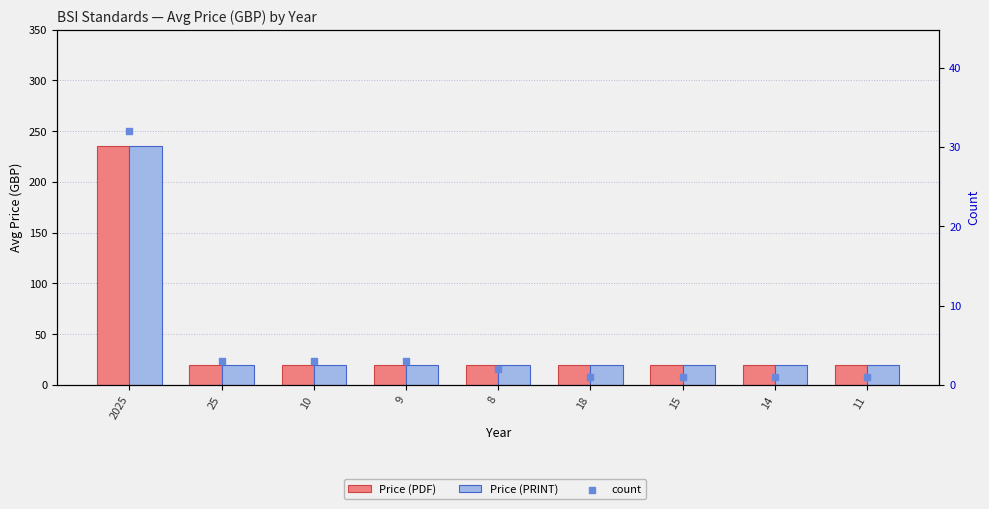

Which series reaches the minimum Y coordinate?

count